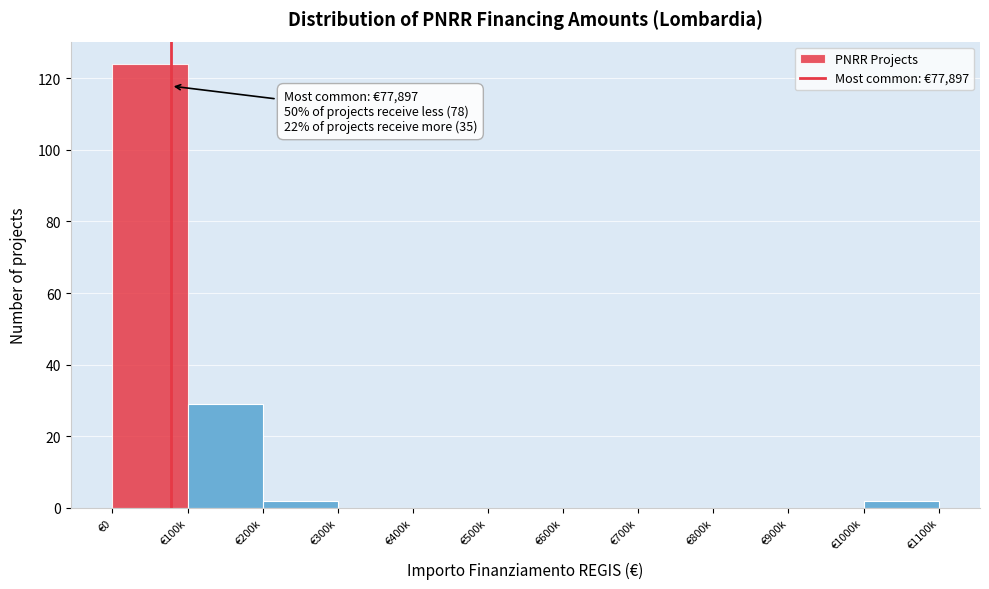

Reading left to right, extract all data points from this chart.

€0=124	€100k=29	€200k=2	€300k=0	€400k=0	€500k=0	€600k=0	€700k=0	€800k=0	€900k=0	€1000k=2